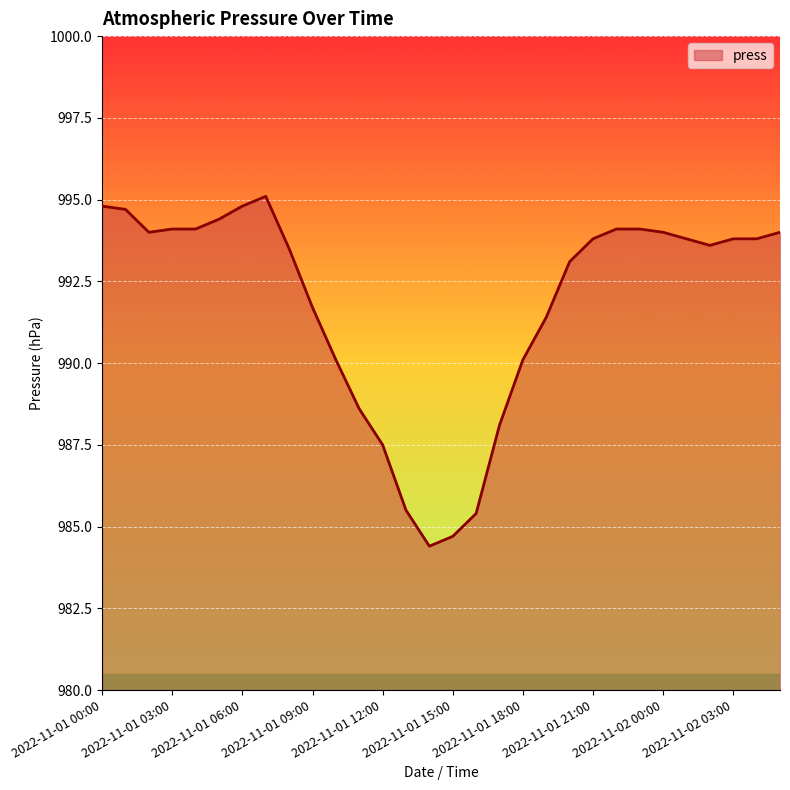

Does the chart display data point markers on the line(s)?

No